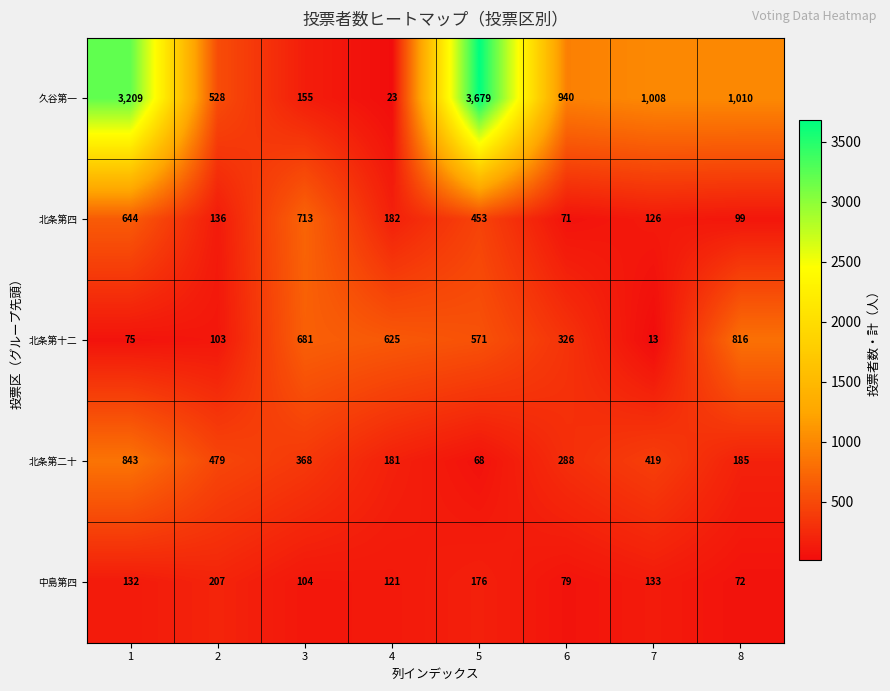

The value of 北条第十二 at 3 is 681. True or false?

True